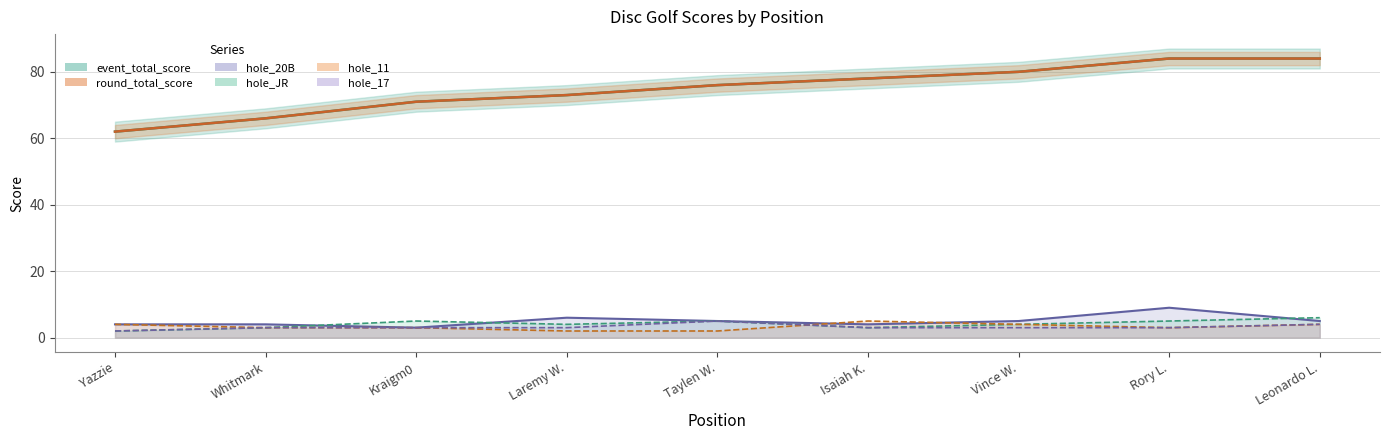

Where is hole_11 nearest to the value 3?

Whitmark